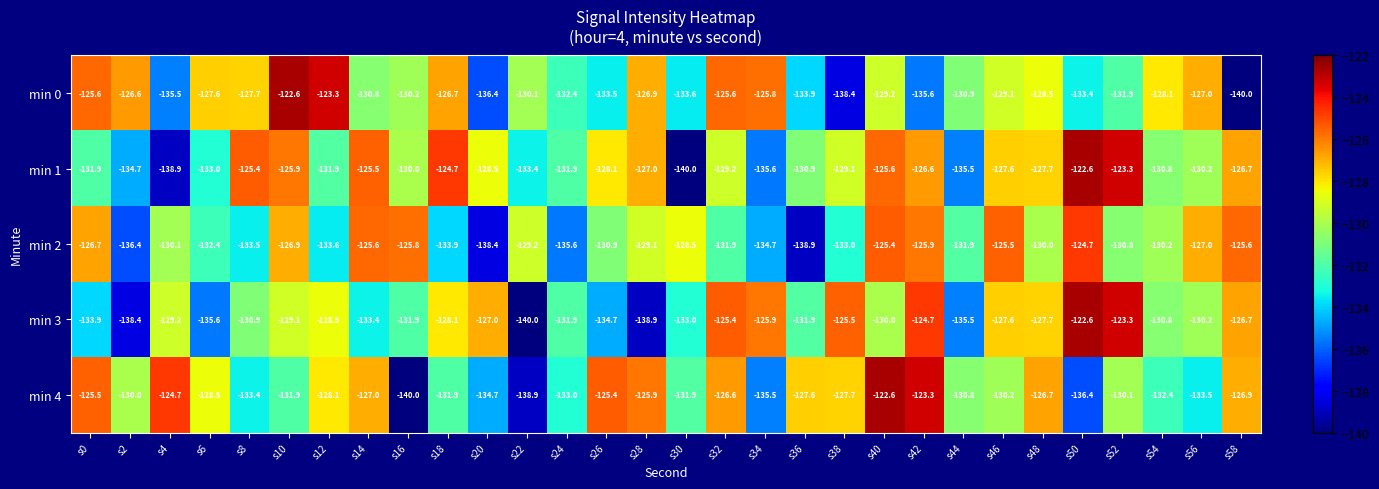

Is the value of min 4 at s4 greater than the value of min 1 at s46?

Yes